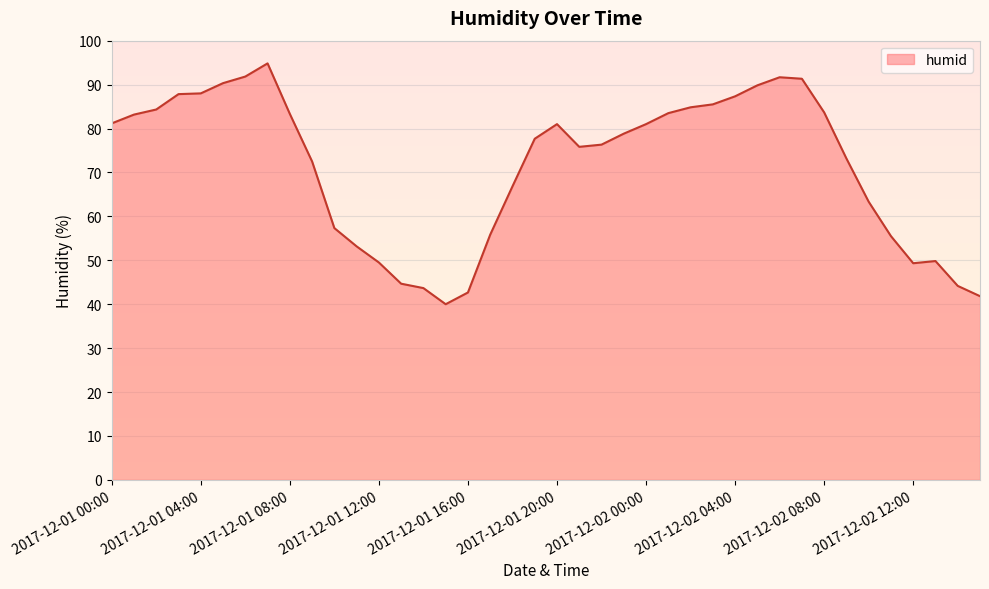

List the labels in order of value, largest first.

2017-12-01 07:00, 2017-12-01 06:00, 2017-12-02 06:00, 2017-12-02 07:00, 2017-12-01 05:00, 2017-12-02 05:00, 2017-12-01 04:00, 2017-12-01 03:00, 2017-12-02 04:00, 2017-12-02 03:00, 2017-12-02 02:00, 2017-12-01 02:00, 2017-12-02 08:00, 2017-12-02 01:00, 2017-12-01 08:00, 2017-12-01 01:00, 2017-12-01 00:00, 2017-12-01 20:00, 2017-12-02 00:00, 2017-12-01 23:00, 2017-12-01 19:00, 2017-12-01 22:00, 2017-12-01 21:00, 2017-12-02 09:00, 2017-12-01 09:00, 2017-12-01 18:00, 2017-12-02 10:00, 2017-12-01 10:00, 2017-12-01 17:00, 2017-12-02 11:00, 2017-12-01 11:00, 2017-12-02 13:00, 2017-12-01 12:00, 2017-12-02 12:00, 2017-12-01 13:00, 2017-12-02 14:00, 2017-12-01 14:00, 2017-12-01 16:00, 2017-12-02 15:00, 2017-12-01 15:00